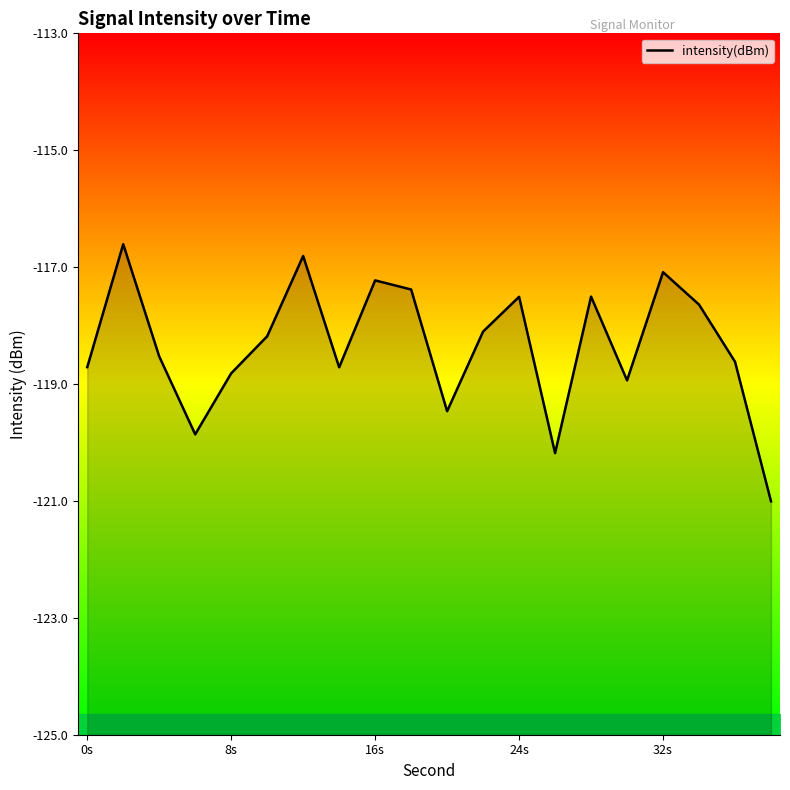

How many series are shown in this chart?

1